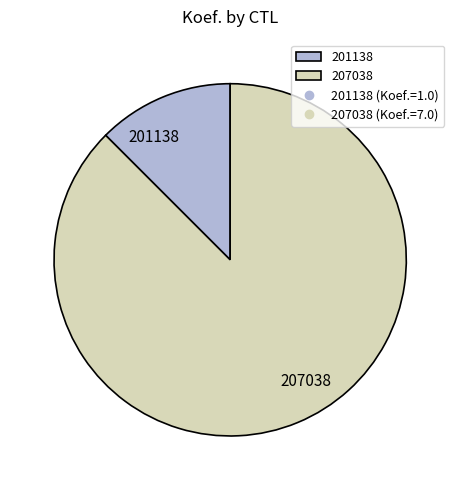

Does any single category account for the majority?

Yes